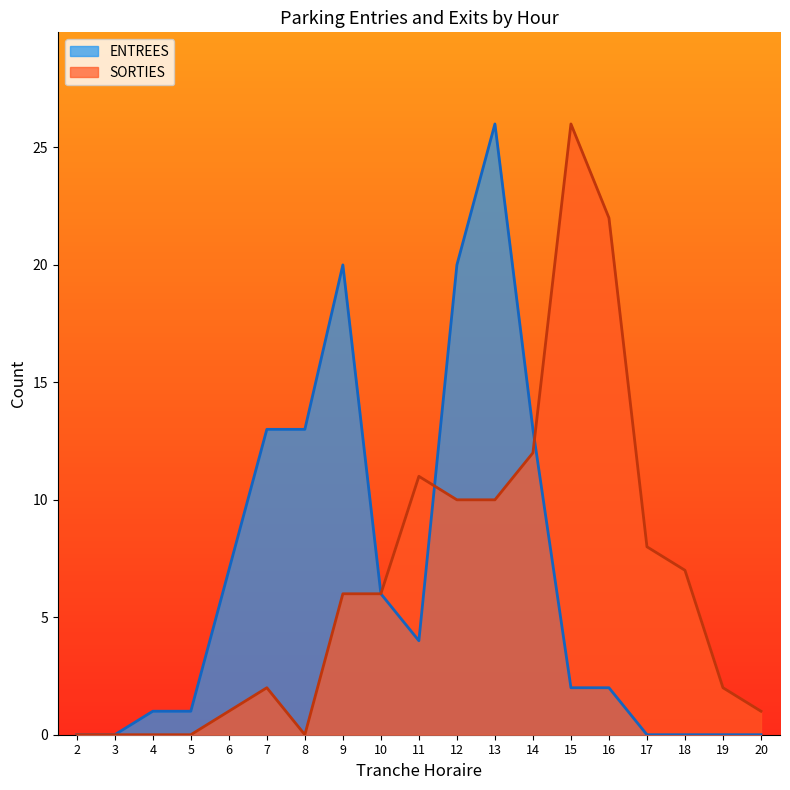

What are all the series names shown in the legend?

ENTREES, SORTIES